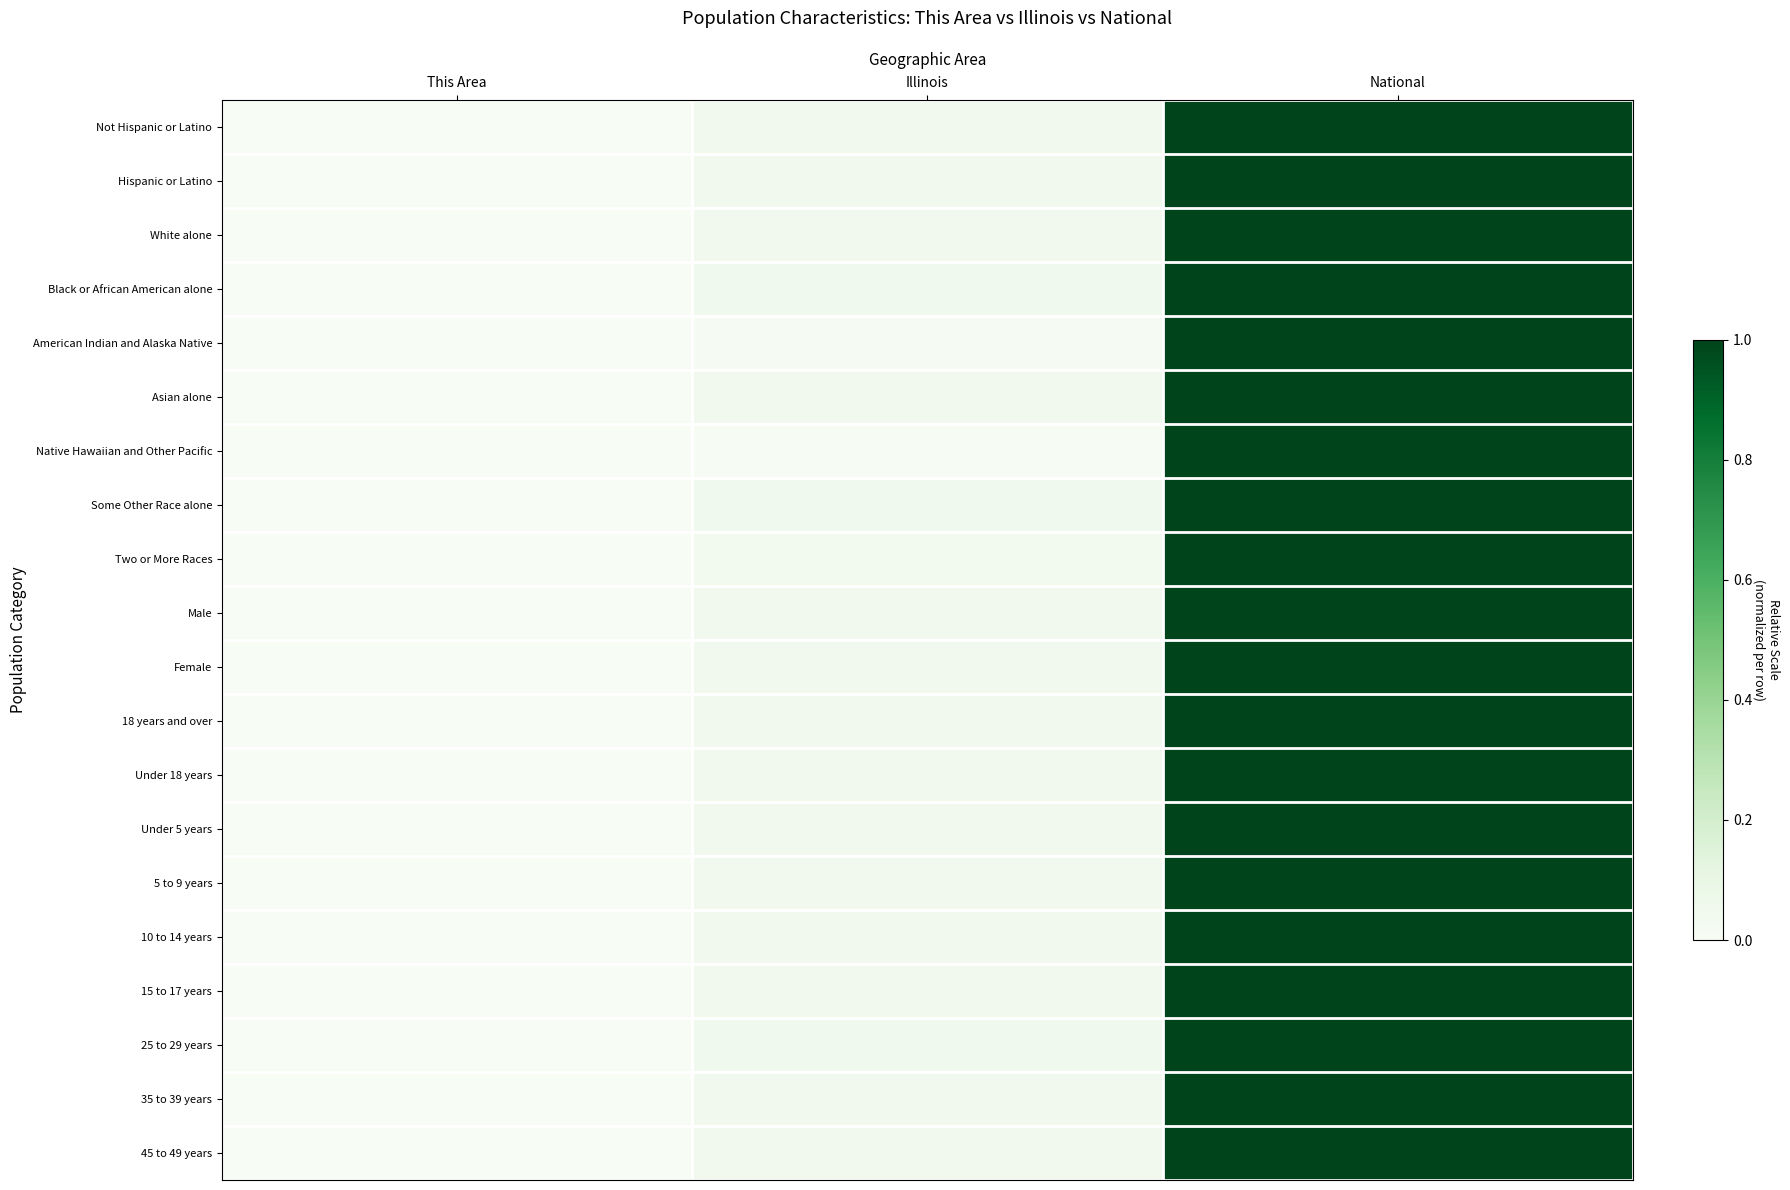

What is the approximate value of 35 to 39 years at National?

1.0